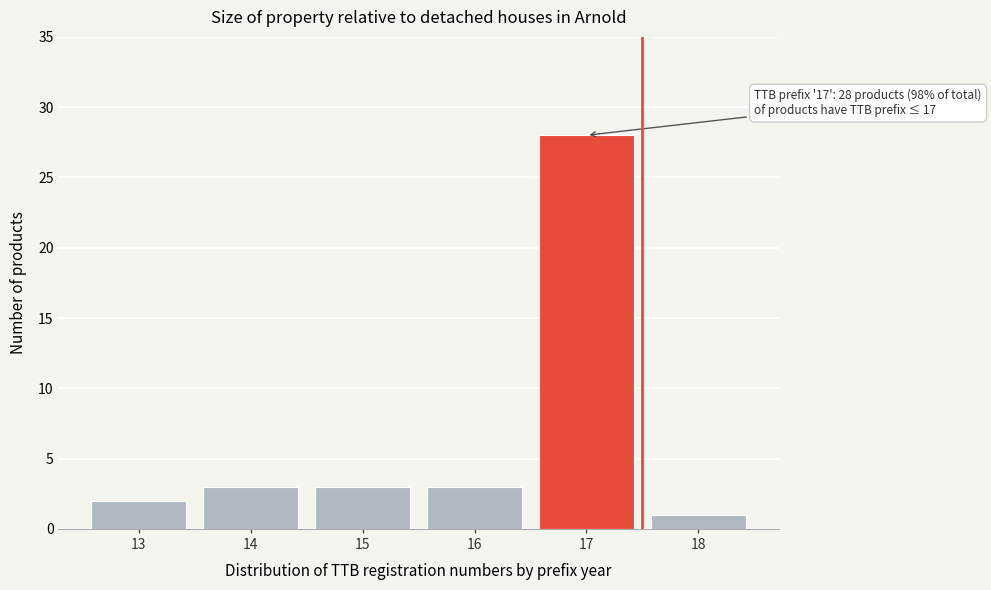

Reading left to right, extract all data points from this chart.

2	3	3	3	28	1